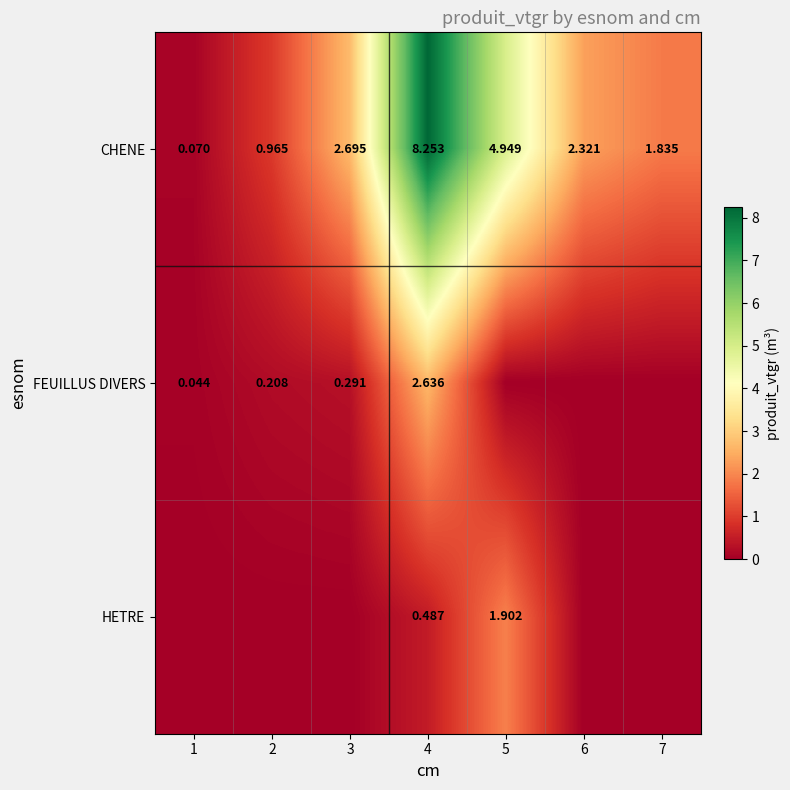

At 4, list the series in order from largest to smallest.

CHENE, FEUILLUS DIVERS, HETRE